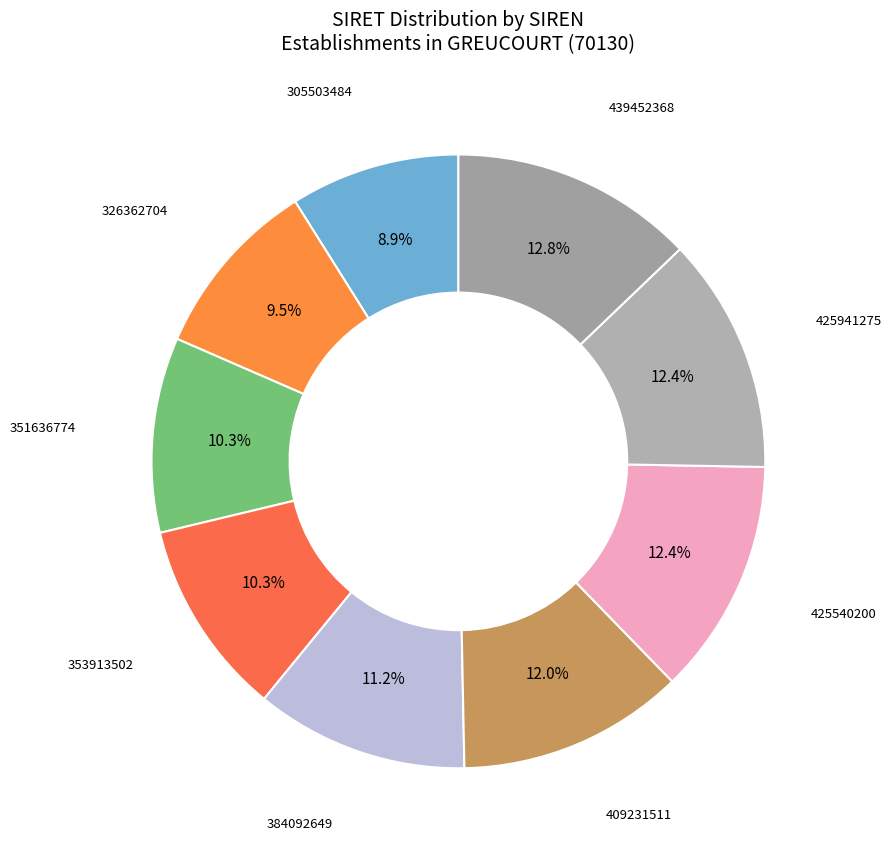

How many segments does this pie chart have?

9